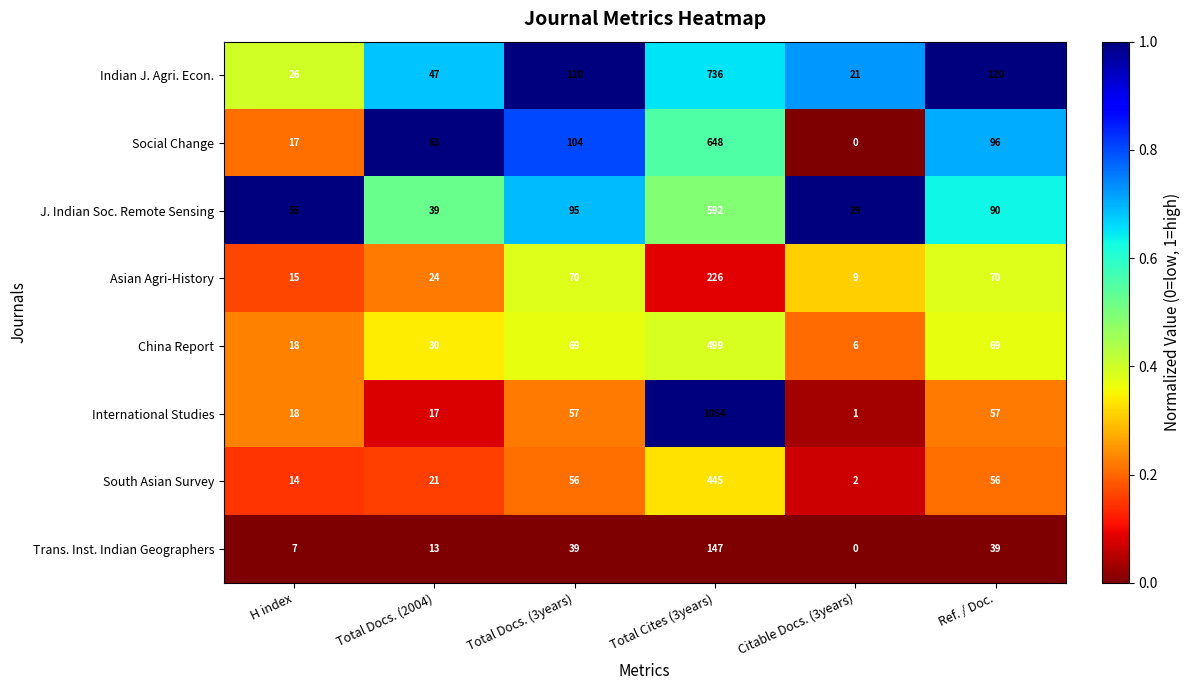

At which category does the chart reach its peak across all series?

Total Cites (3years)